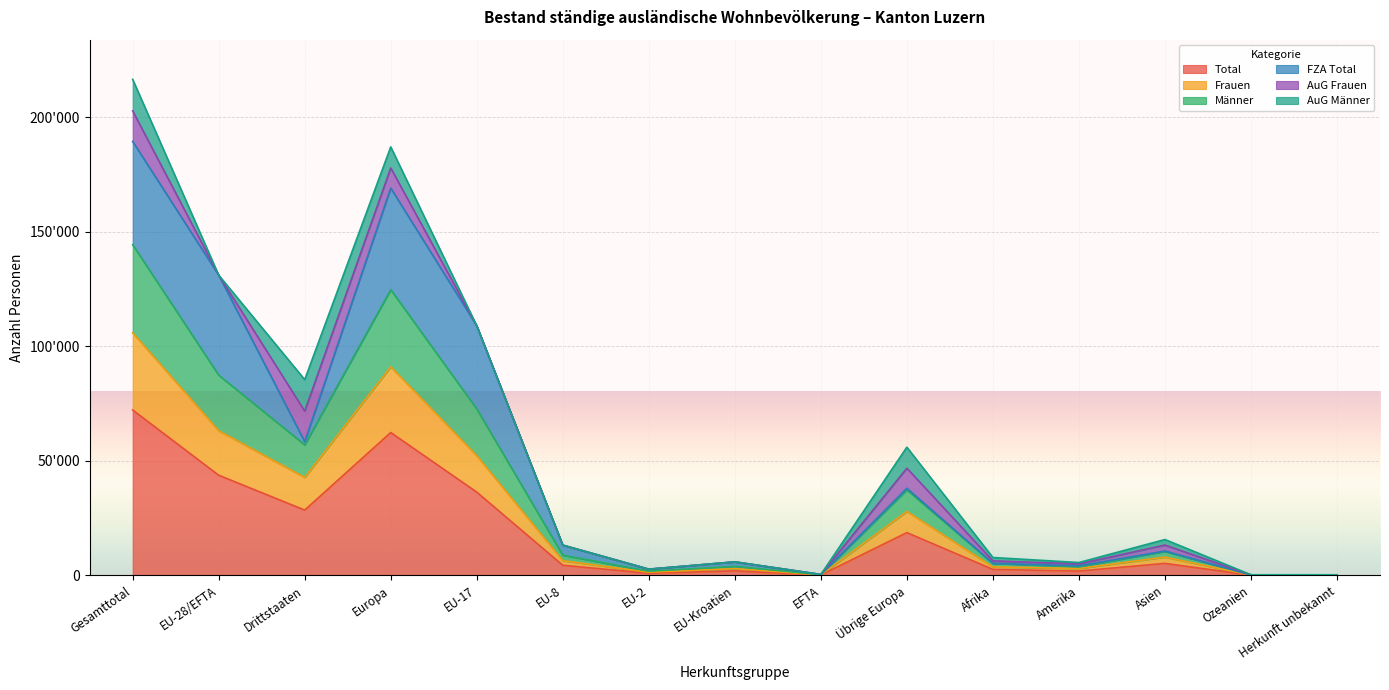

Does the chart display data point markers on the line(s)?

No